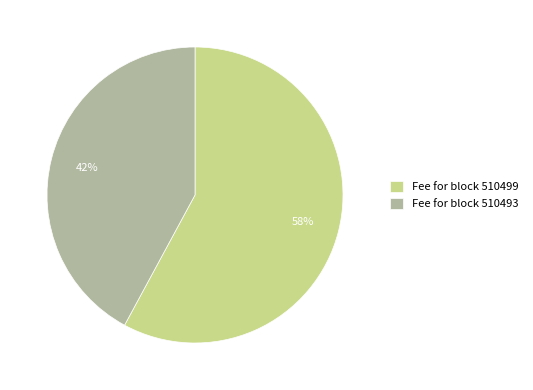

What is the smallest slice in the pie chart?

Fee for block 510493